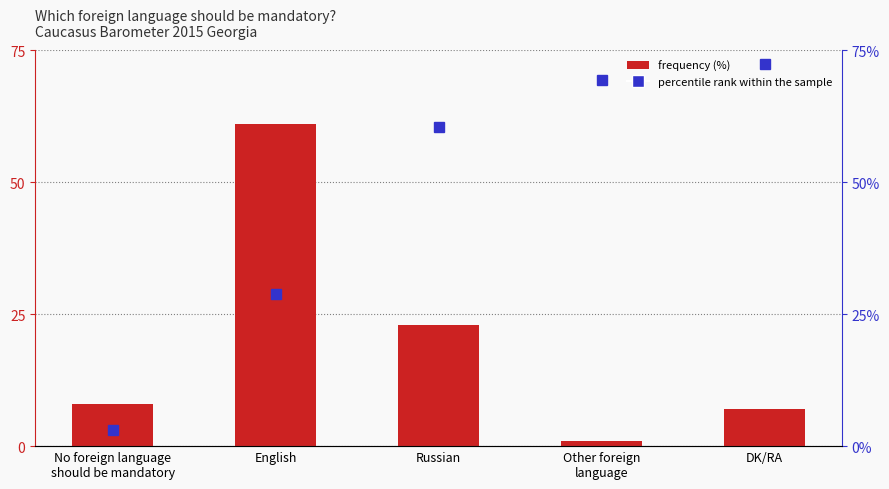

Read the Frequency (%) value at Other foreign
language.

1.0